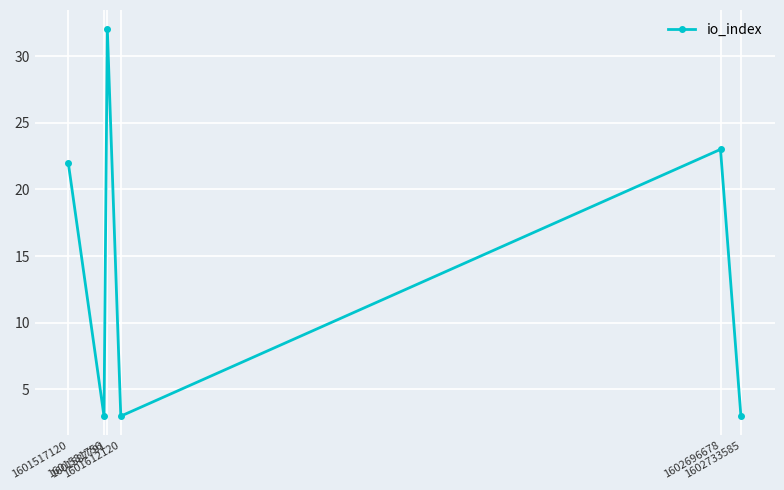

What is the change in value from 1601517120 to 1602696678?

+1